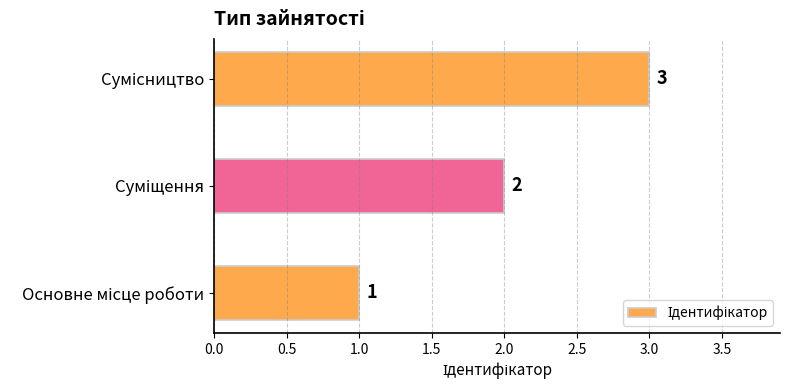

Count the values in the range 1 to 3.

3